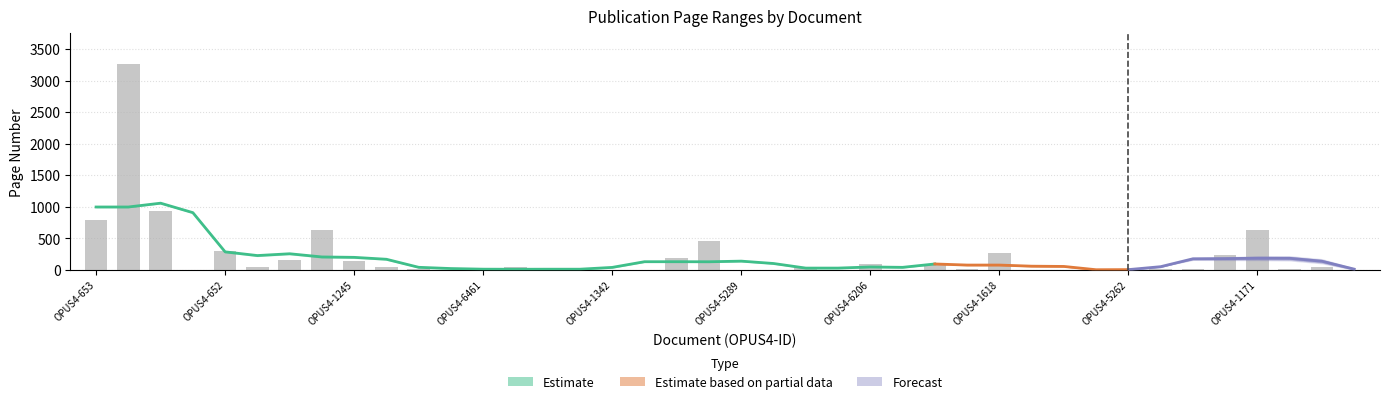

The chart shows a value of 625.5 at OPUS4-1171. True or false?

True